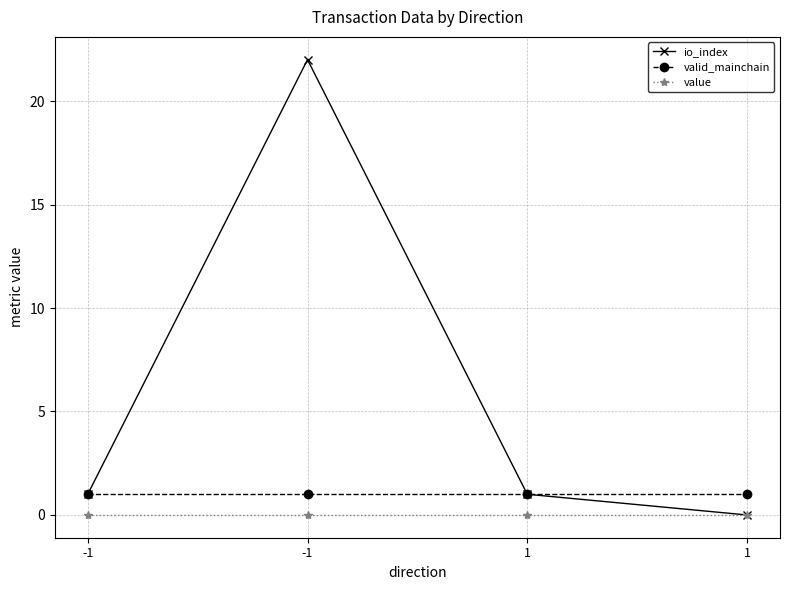

How many distinct data groups are displayed?

3